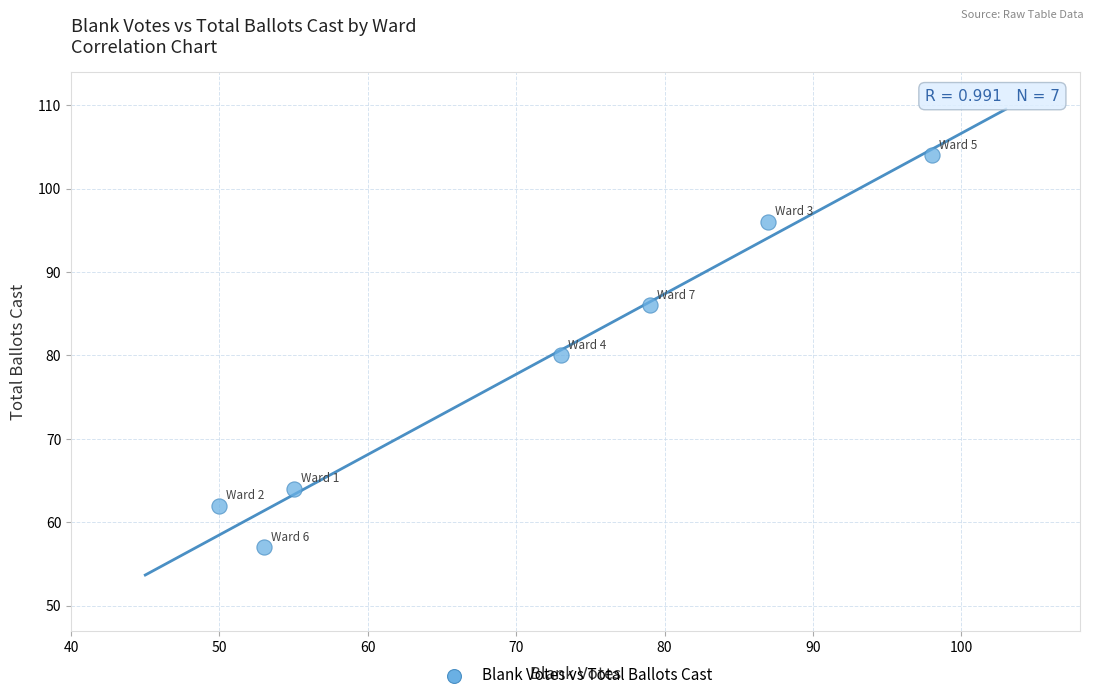

What is the average X value?

71